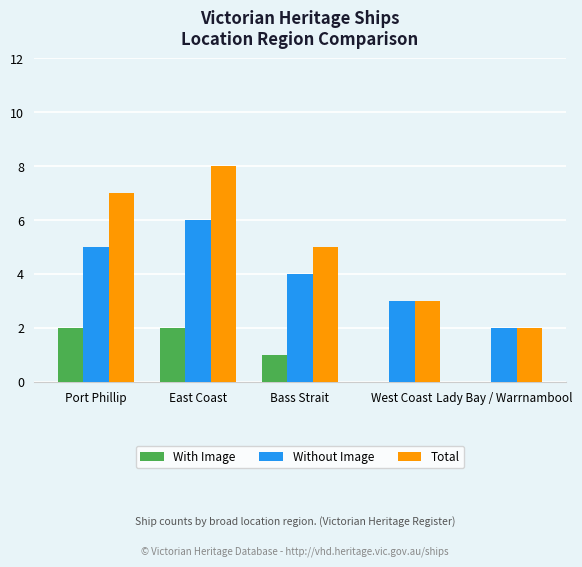

Which series changed the most between Bass Strait and West Coast?

Total